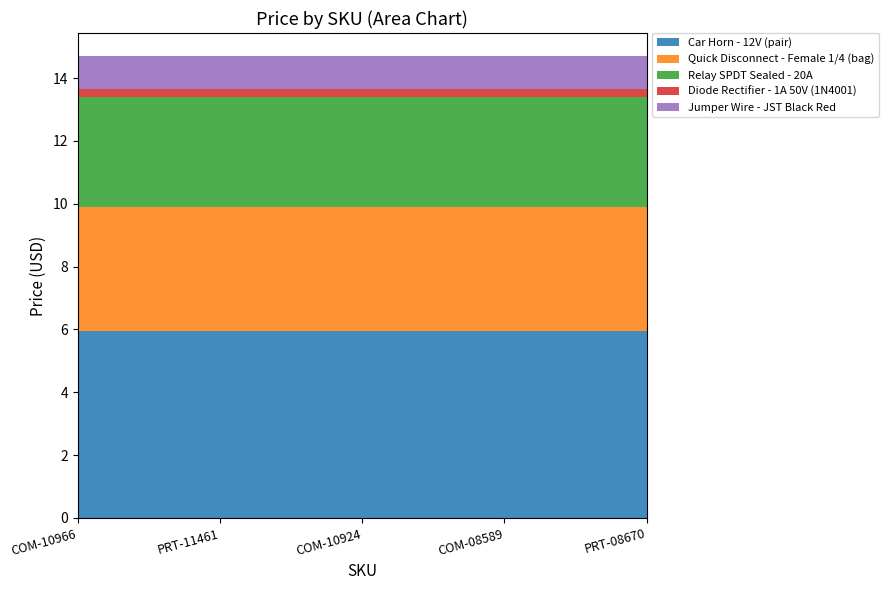

Reading left to right, transcribe all the data shown in this chart.

Car Horn - 12V (pair): 6.0	6.0	6.0	6.0	6.0
Quick Disconnect - Female 1/4 (bag): 4.0	4.0	4.0	4.0	4.0
Relay SPDT Sealed - 20A: 3.5	3.5	3.5	3.5	3.5
Diode Rectifier - 1A 50V (1N4001): 0.2	0.2	0.2	0.2	0.2
Jumper Wire - JST Black Red: 1.1	1.1	1.1	1.1	1.1